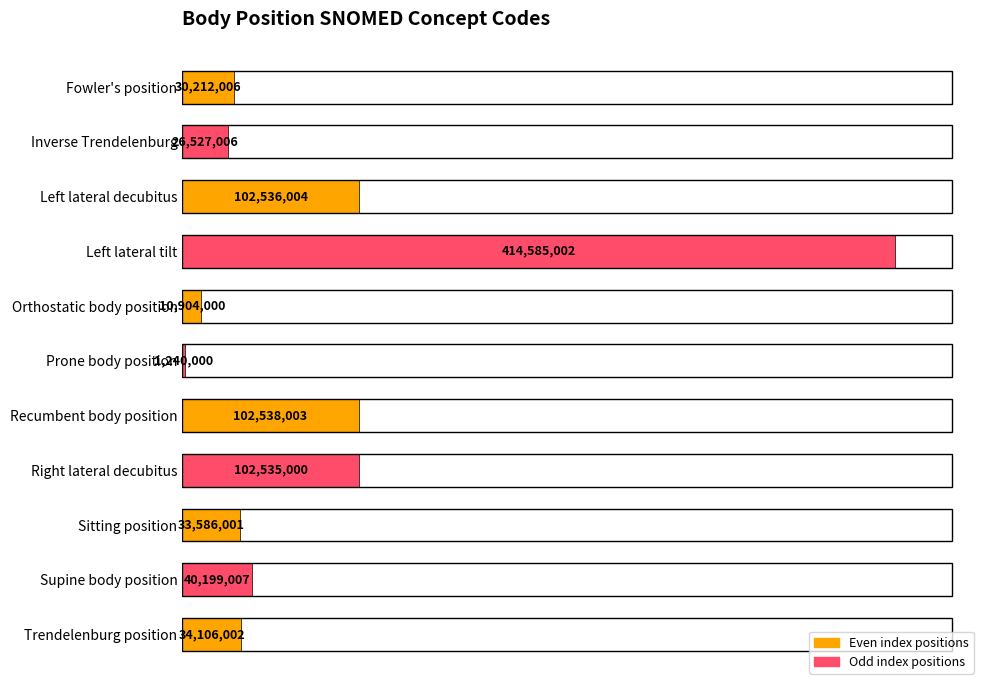

List the labels in order of value, smallest first.

Prone body position, Orthostatic body position, Inverse Trendelenburg, Fowler's position, Sitting position, Trendelenburg position, Supine body position, Right lateral decubitus, Left lateral decubitus, Recumbent body position, Left lateral tilt